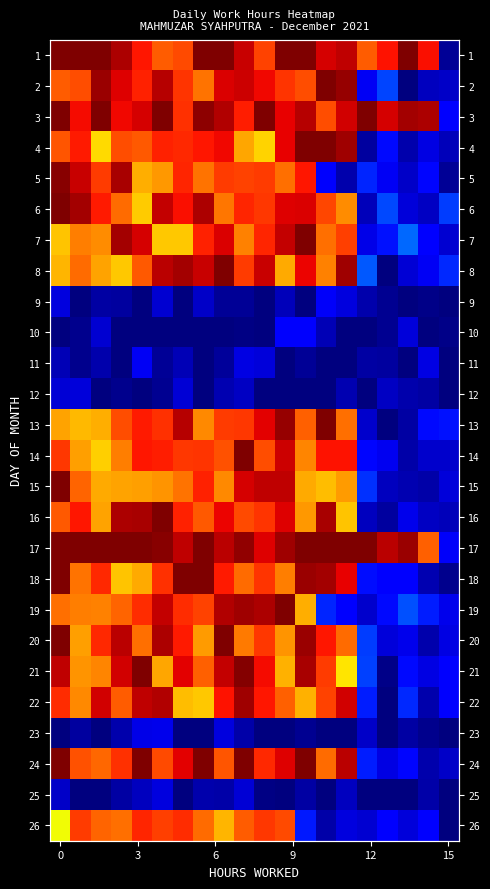

Read the row_1 value at 12.

0.8